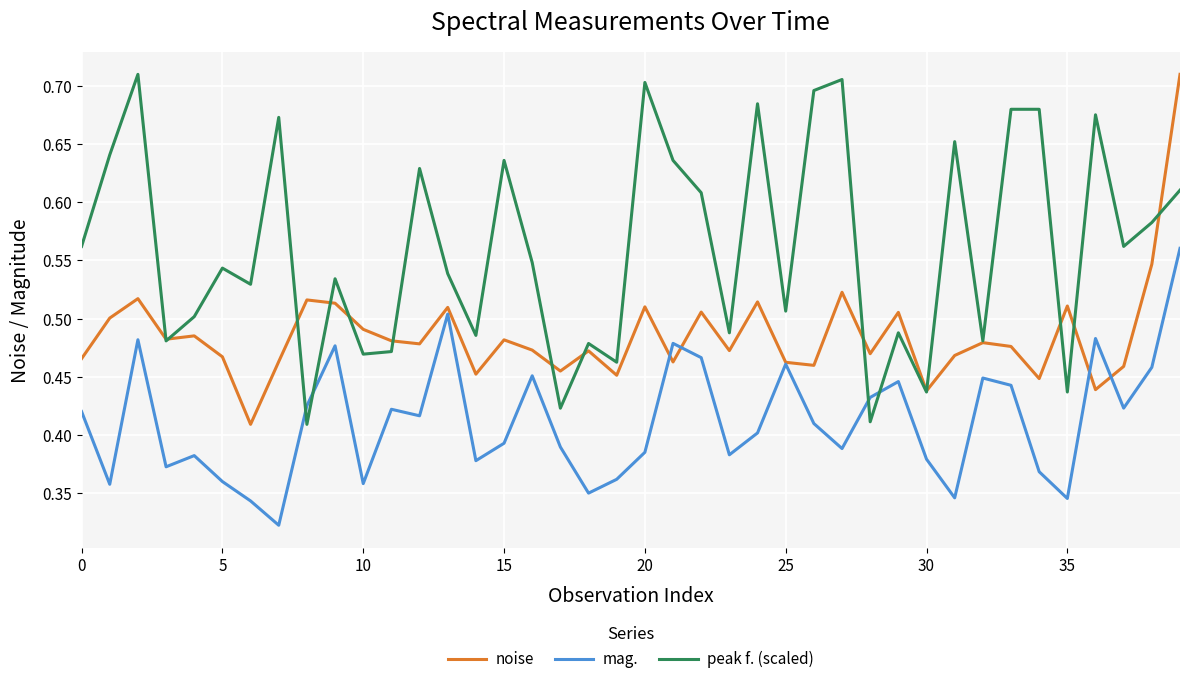

How many intersections are there between mag. and peak f. (scaled)?

4